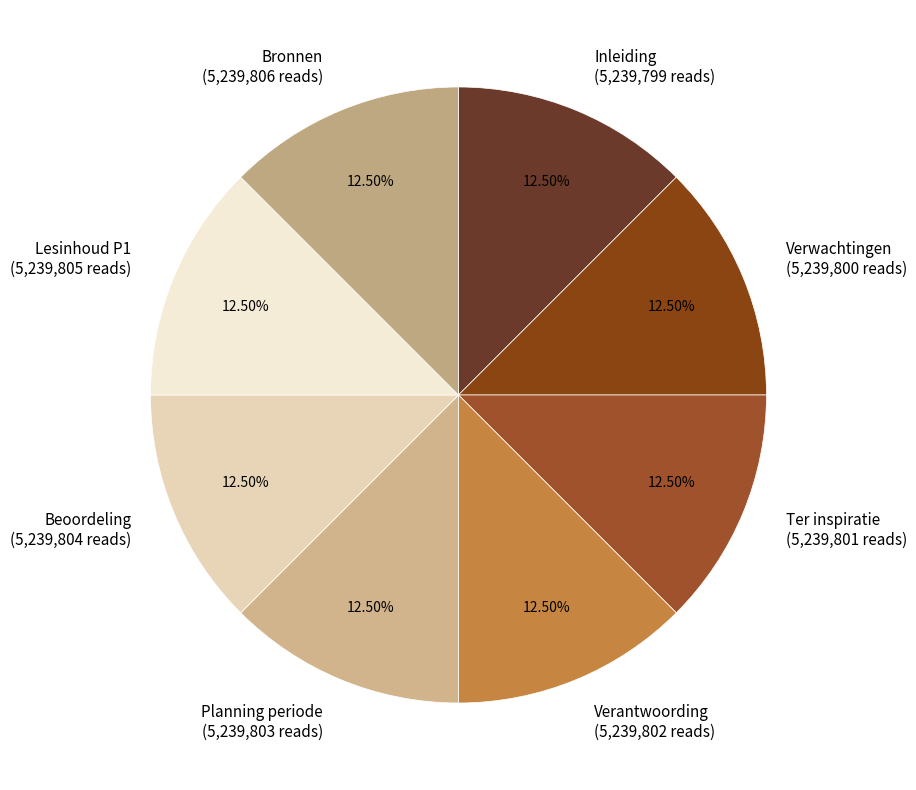

Count the number of slices in the pie.

8